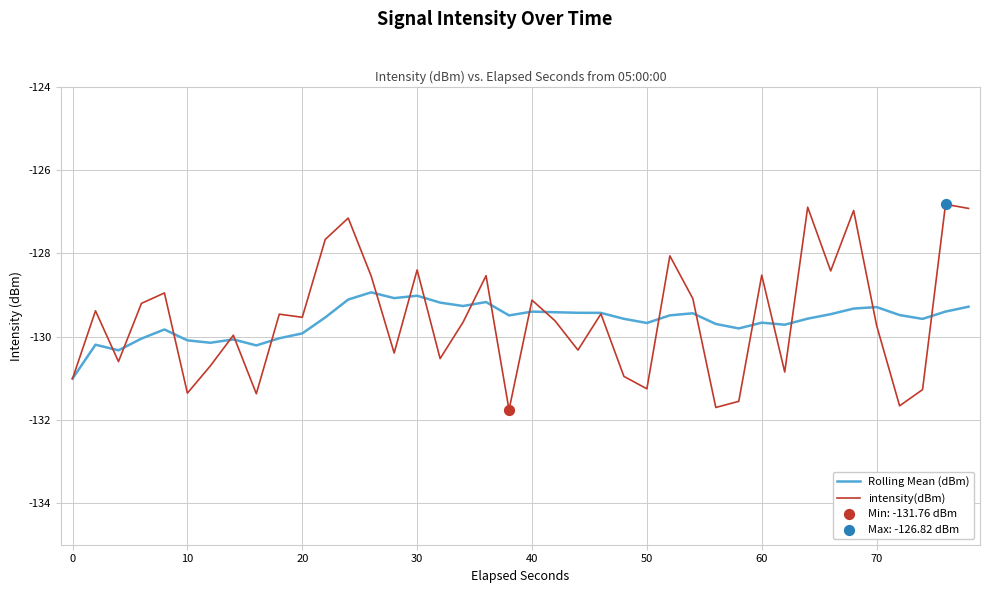

What is the highest value of the Rolling Mean (dBm) series?

-128.9